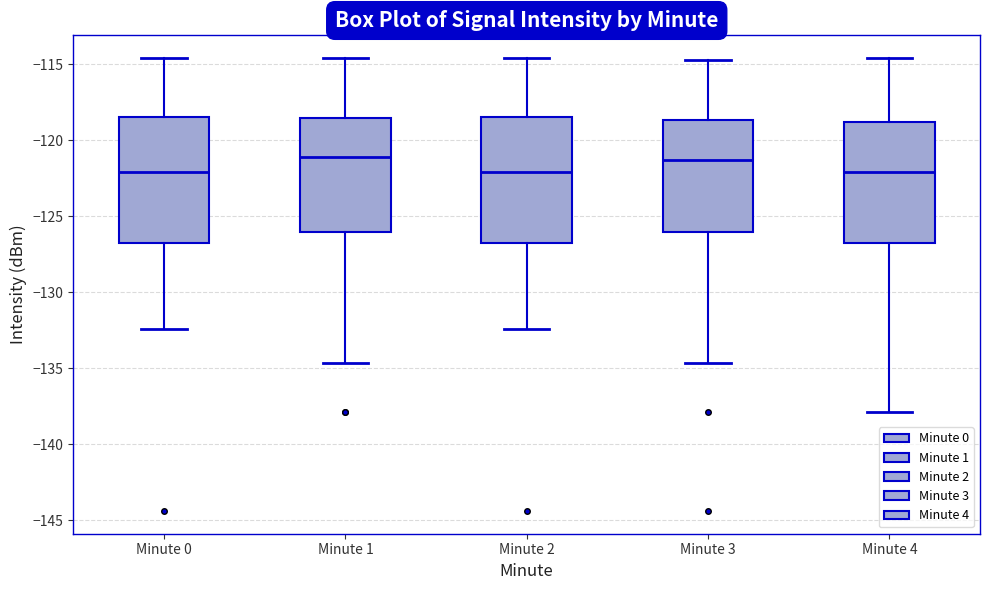

Reading left to right, read every box against the y-axis: the position of its median line, the range the box covers, and the ends of its whiskers. The values are not printed on the chart, so give them approximately, as read against the axis.

Minute 0: median -122.0, box -127.0 to -118.5, whiskers -132.5 to -114.5
Minute 1: median -121.0, box -126.0 to -118.5, whiskers -134.5 to -114.5
Minute 2: median -122.0, box -127.0 to -118.5, whiskers -132.5 to -114.5
Minute 3: median -121.5, box -126.0 to -118.5, whiskers -134.5 to -114.5
Minute 4: median -122.0, box -127.0 to -119.0, whiskers -138.0 to -114.5